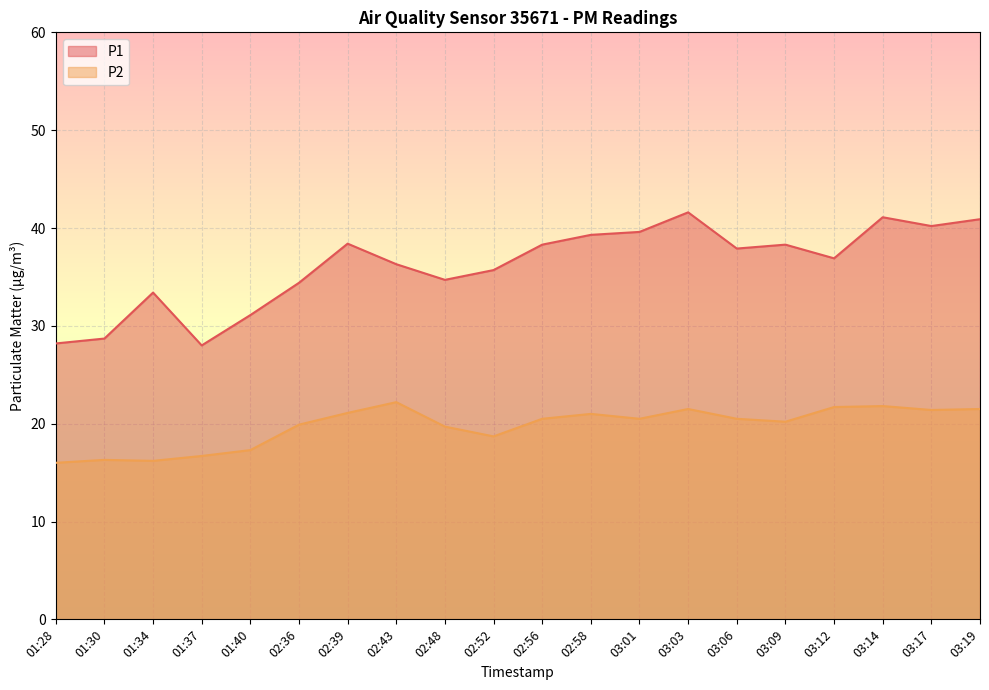

True or false: P2 and P1 intersect in this chart.

False